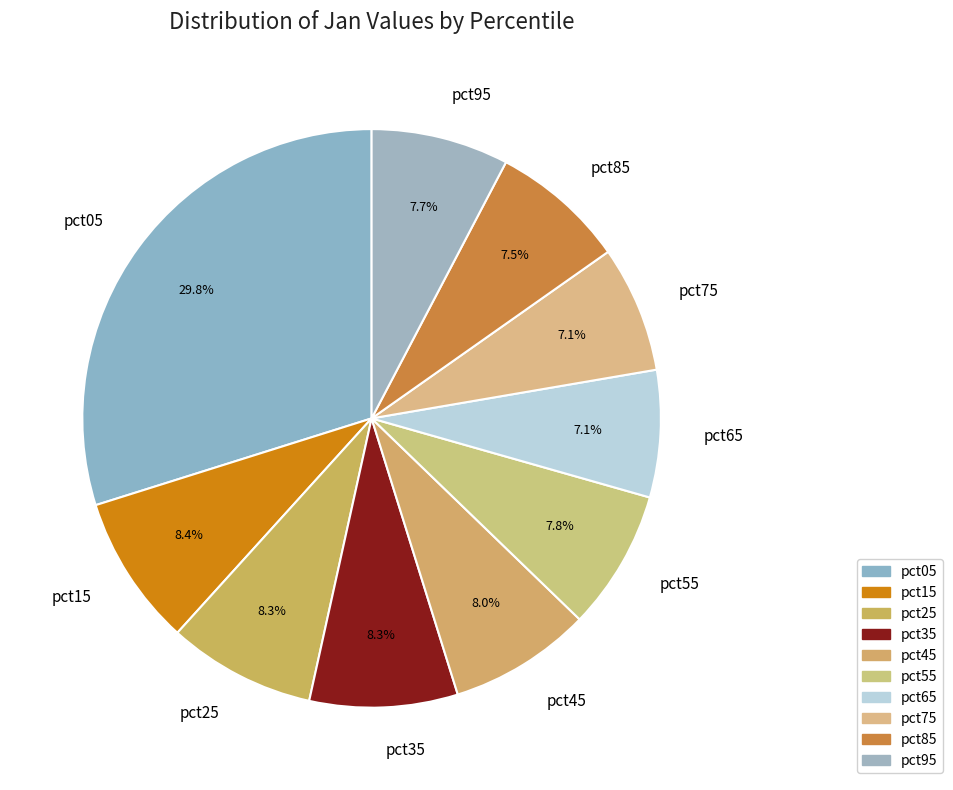

To the nearest percent, what is the combined percentage of pct95 and pct35?

16%